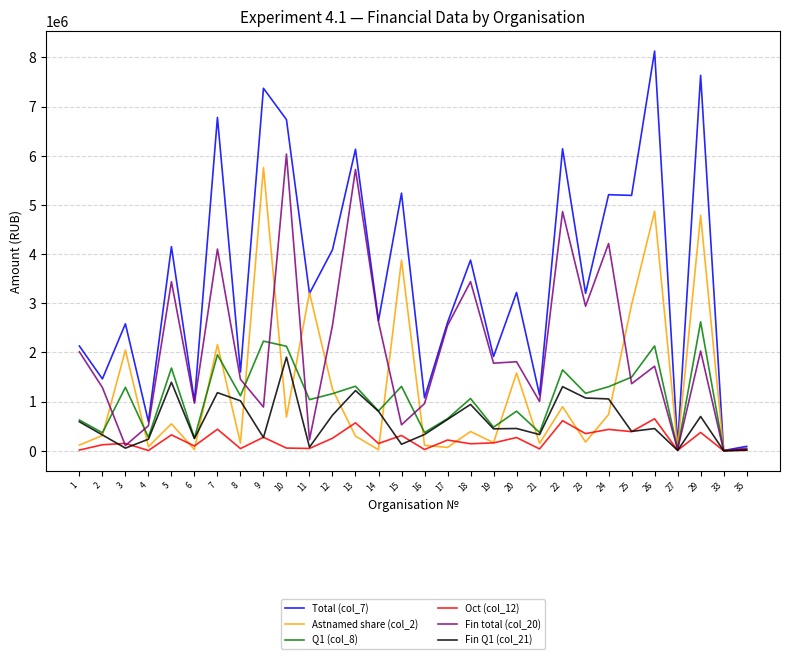

What is the total value across all series at 1?

5484522.0